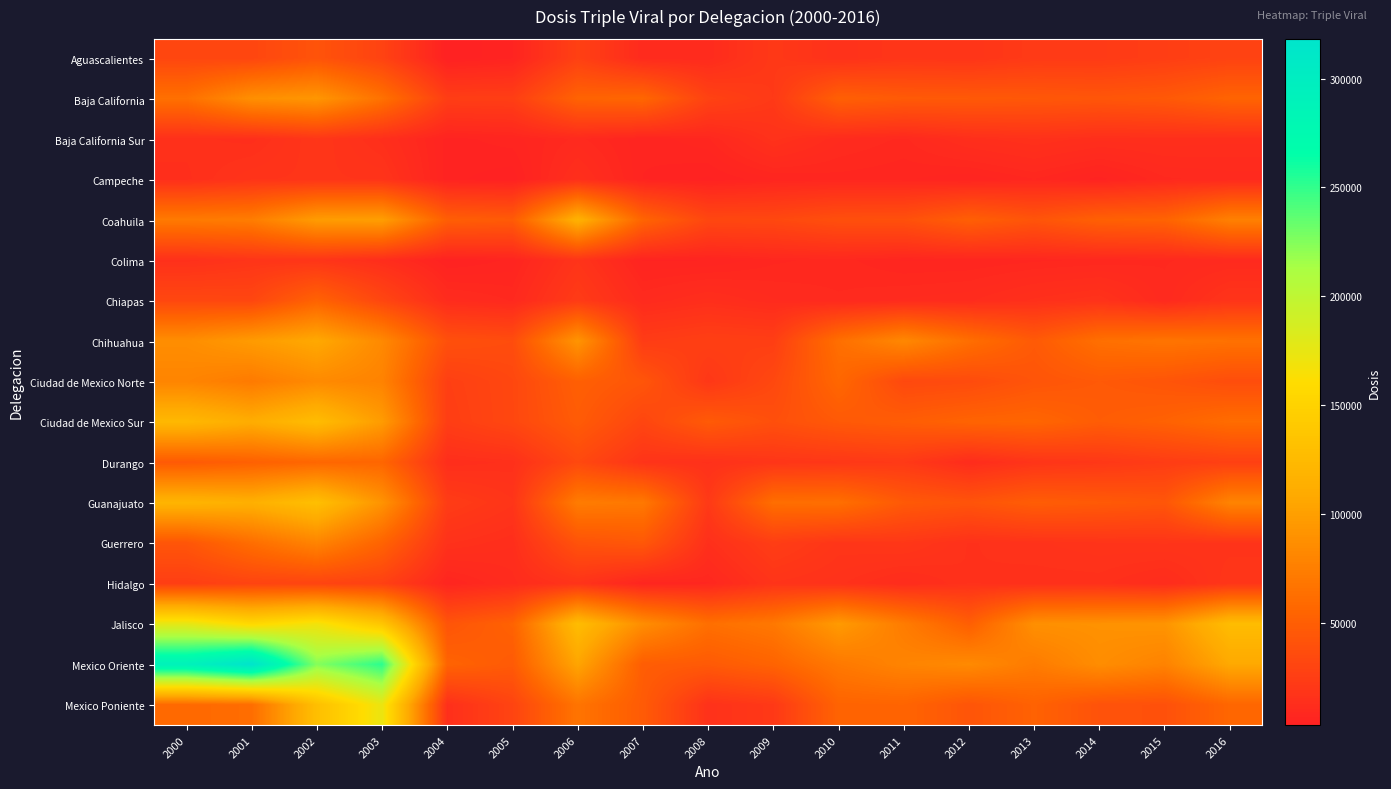

At how many categories does at least one series exceed 76766?

13